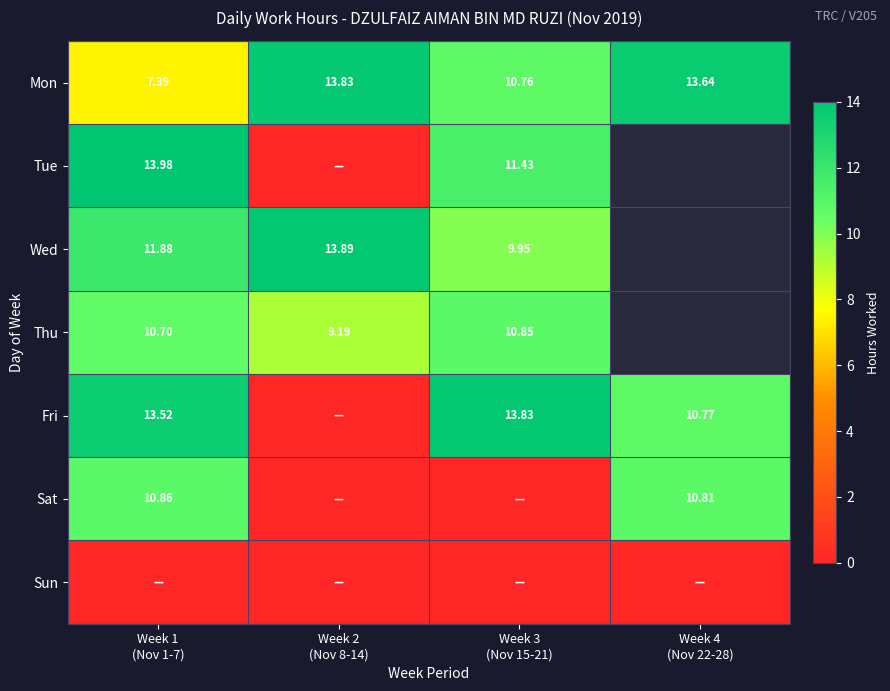

How many values in the Tue series are below 13?

2